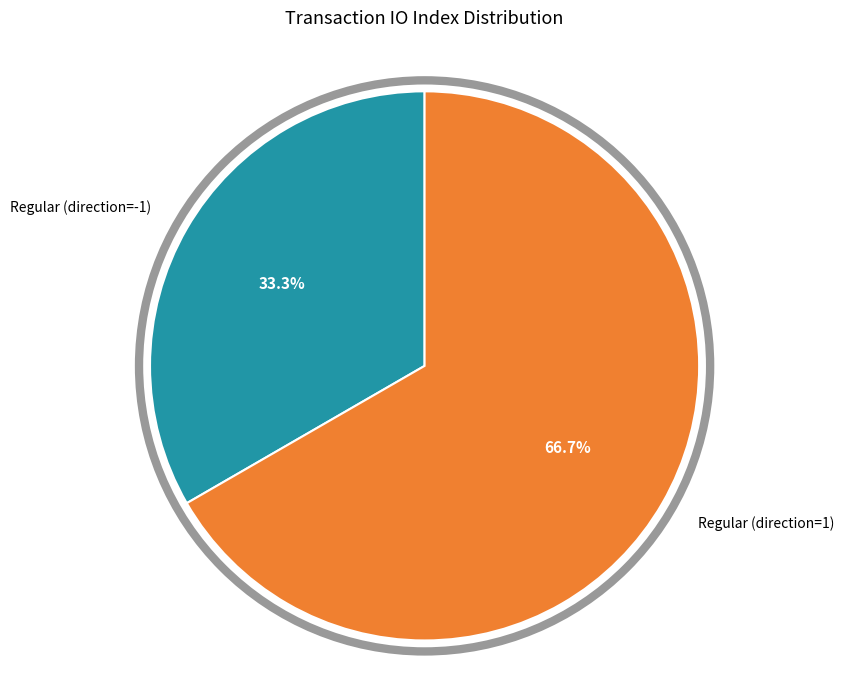

What portion of the pie excludes Regular (direction=-1)?

66.7%